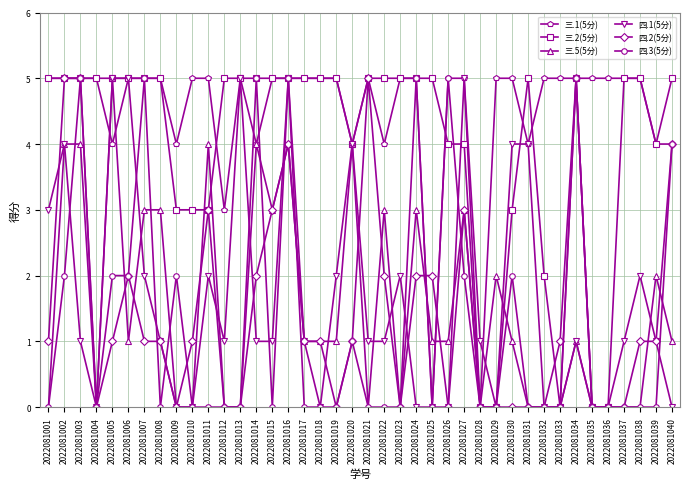

What is the sum of the 三.1(5分) values at 2022081014 and 2022081038?

9